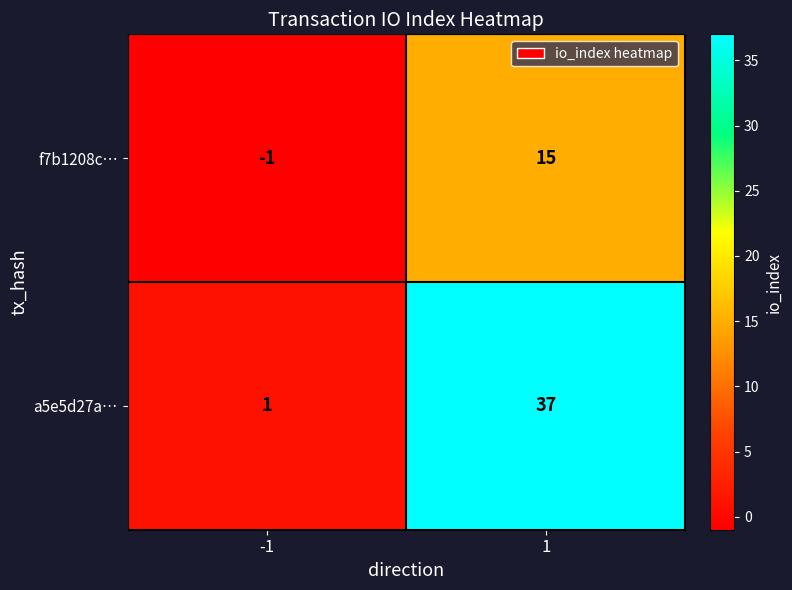

Which series has the largest total across all categories?

a5e5d27a…